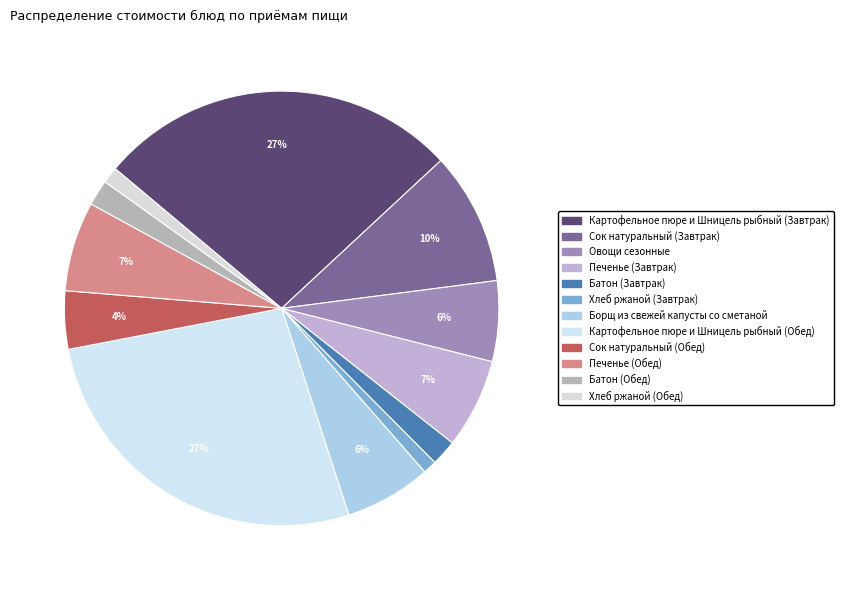

What percentage is the Печенье (Обед) slice, to the nearest percent?

7%